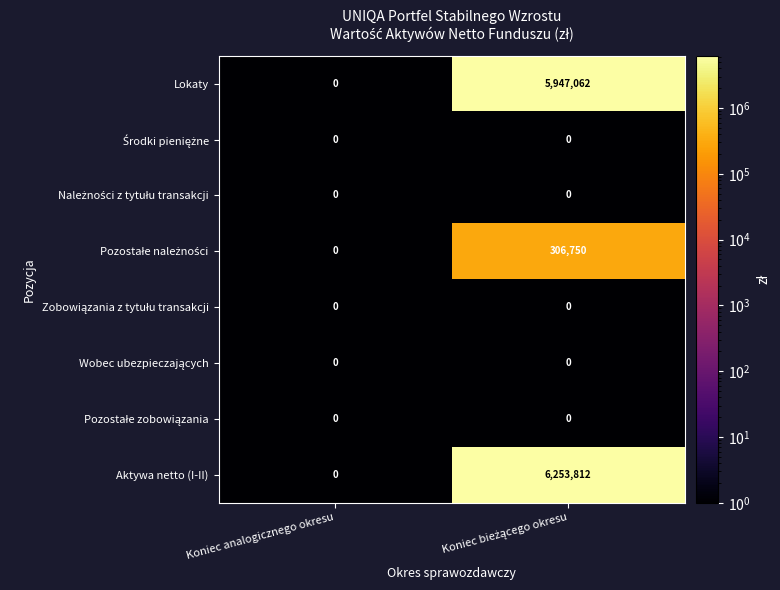

Which series has the largest range (max minus min)?

Aktywa netto (I-II)